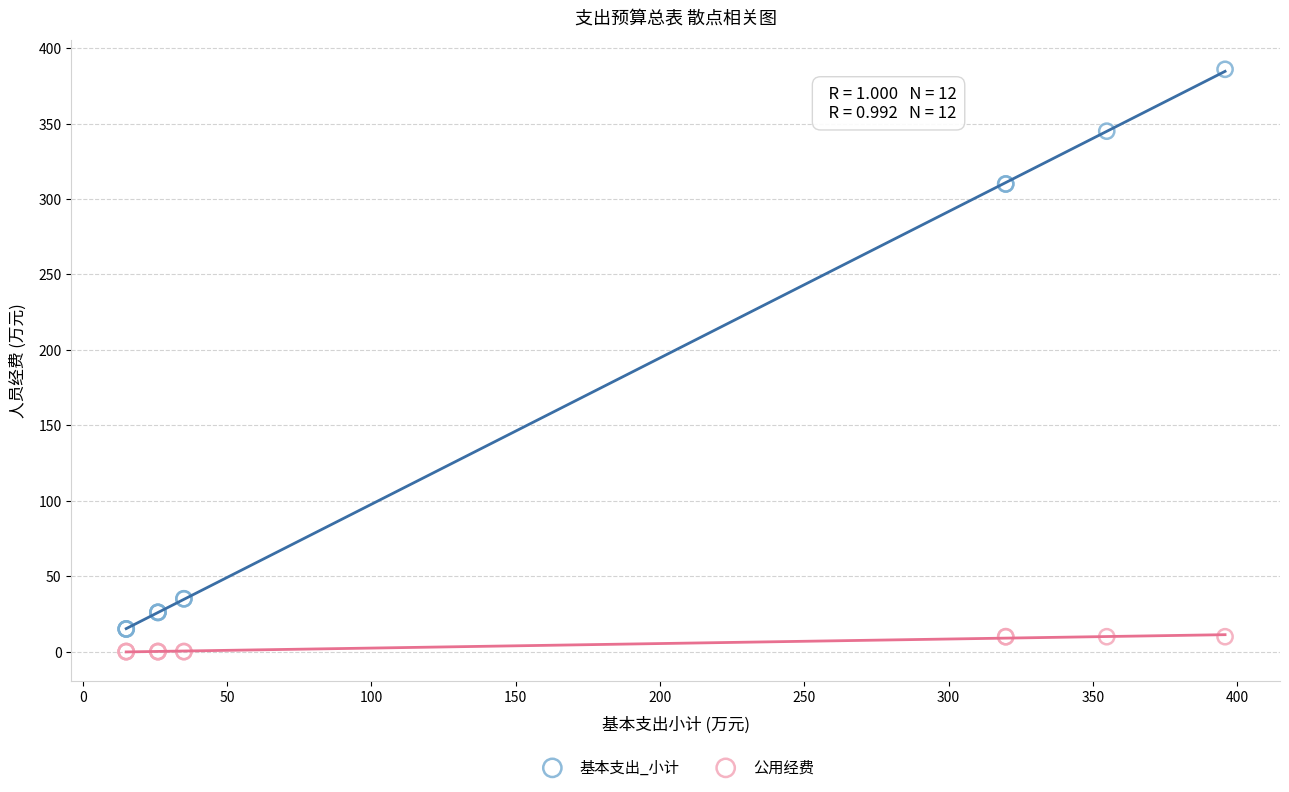

Which series contains the highest Y value?

基本支出_小计